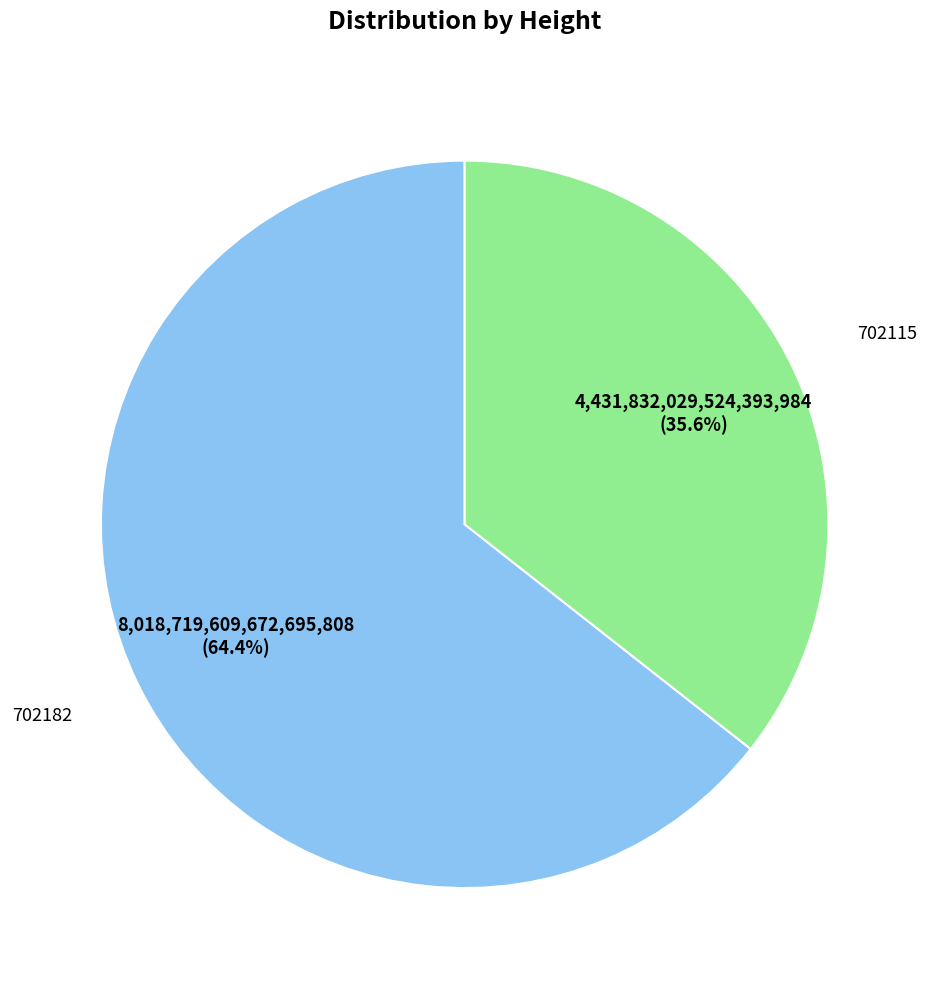

Is there any slice that represents more than half of the pie?

Yes